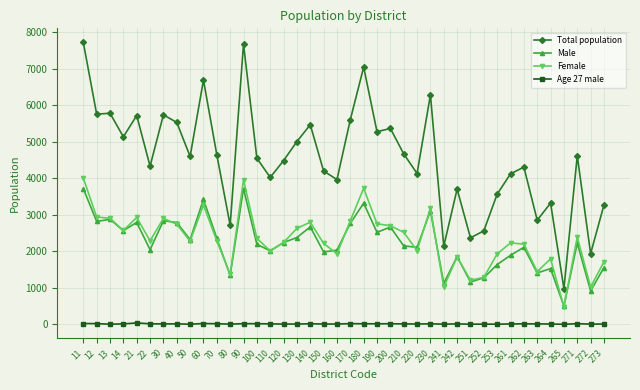

True or false: Male has more than 1 interior local peaks.

True